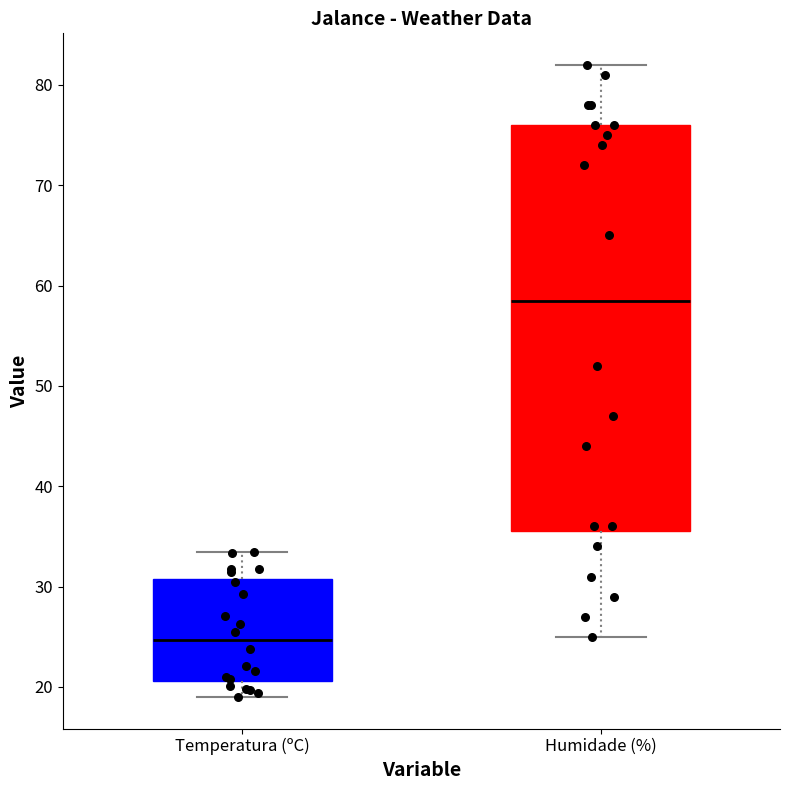

Which box has the highest median line?

Humidade (%)